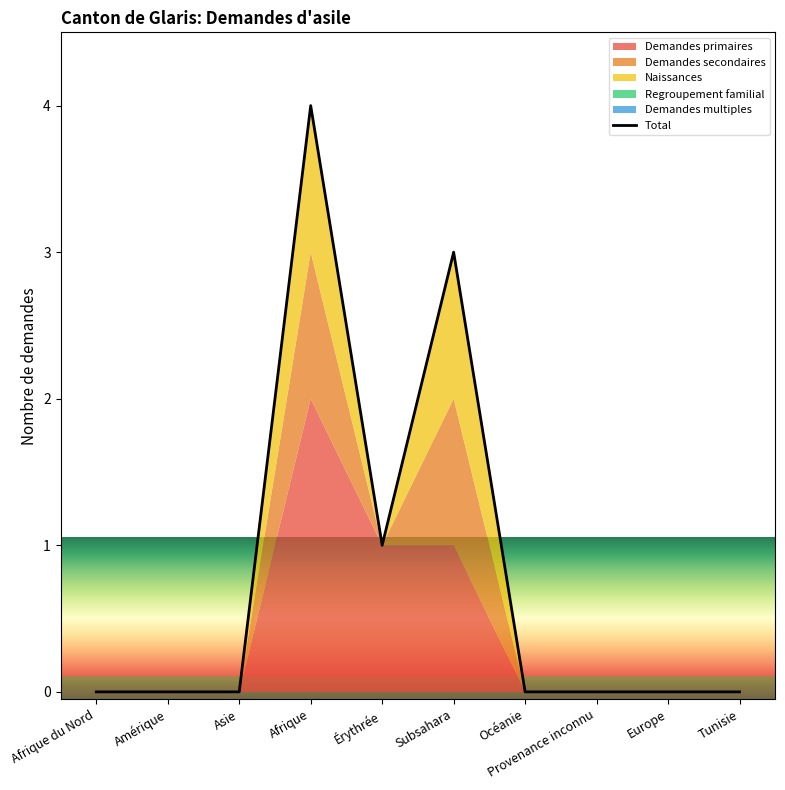

What is the difference between the maximum and minimum values in the Naissances series?

1